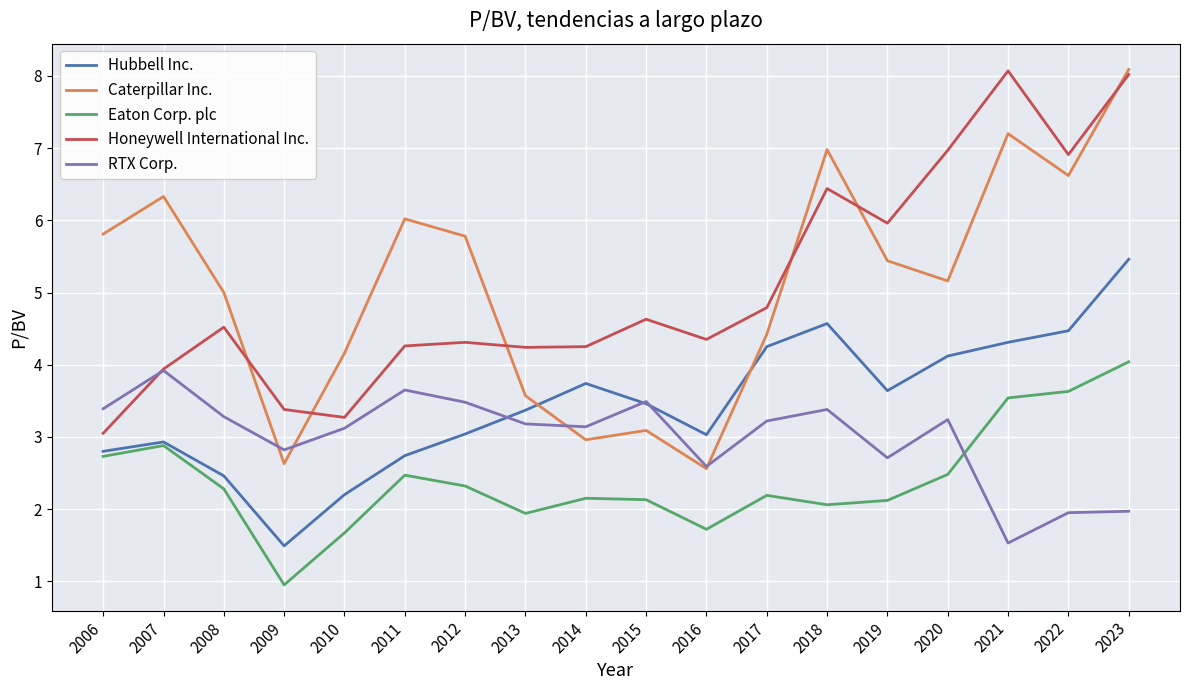

What is the average value of the Eaton Corp. plc series?

2.4